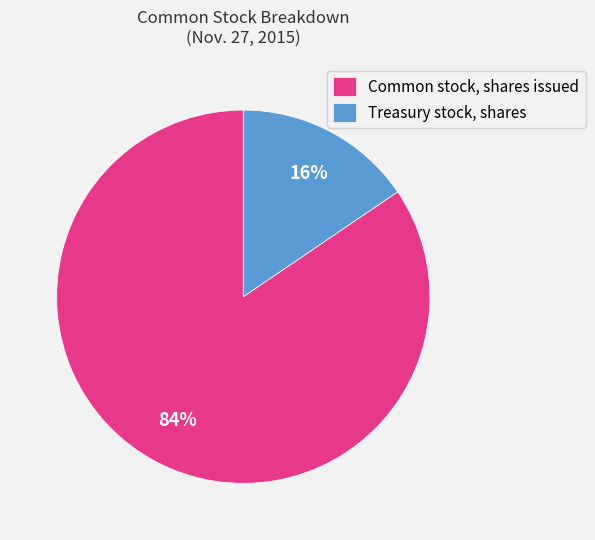

To the nearest percent, what percentage of the pie is Common stock, shares issued?

84%